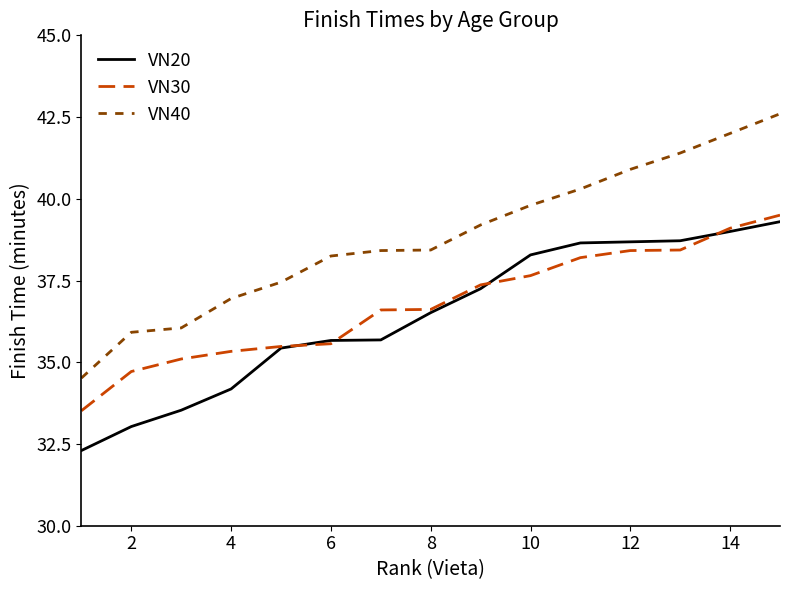

What is the maximum value for VN40?

42.6